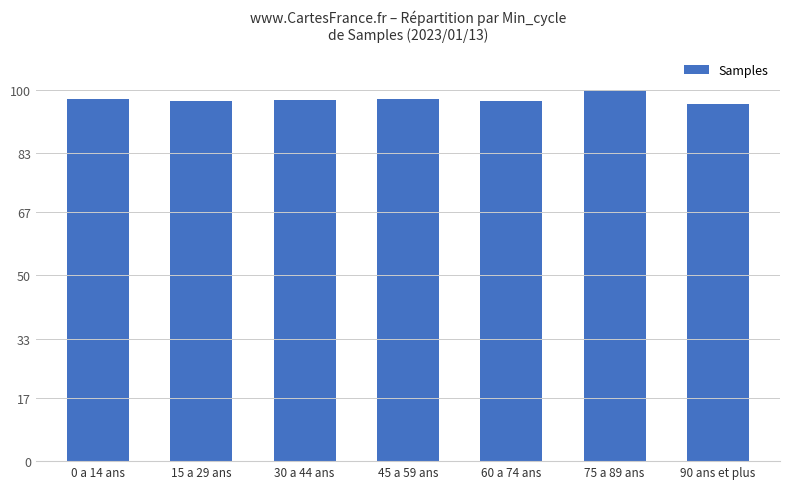

What is the change in value from 75 a 89 ans to 90 ans et plus?

-3.8